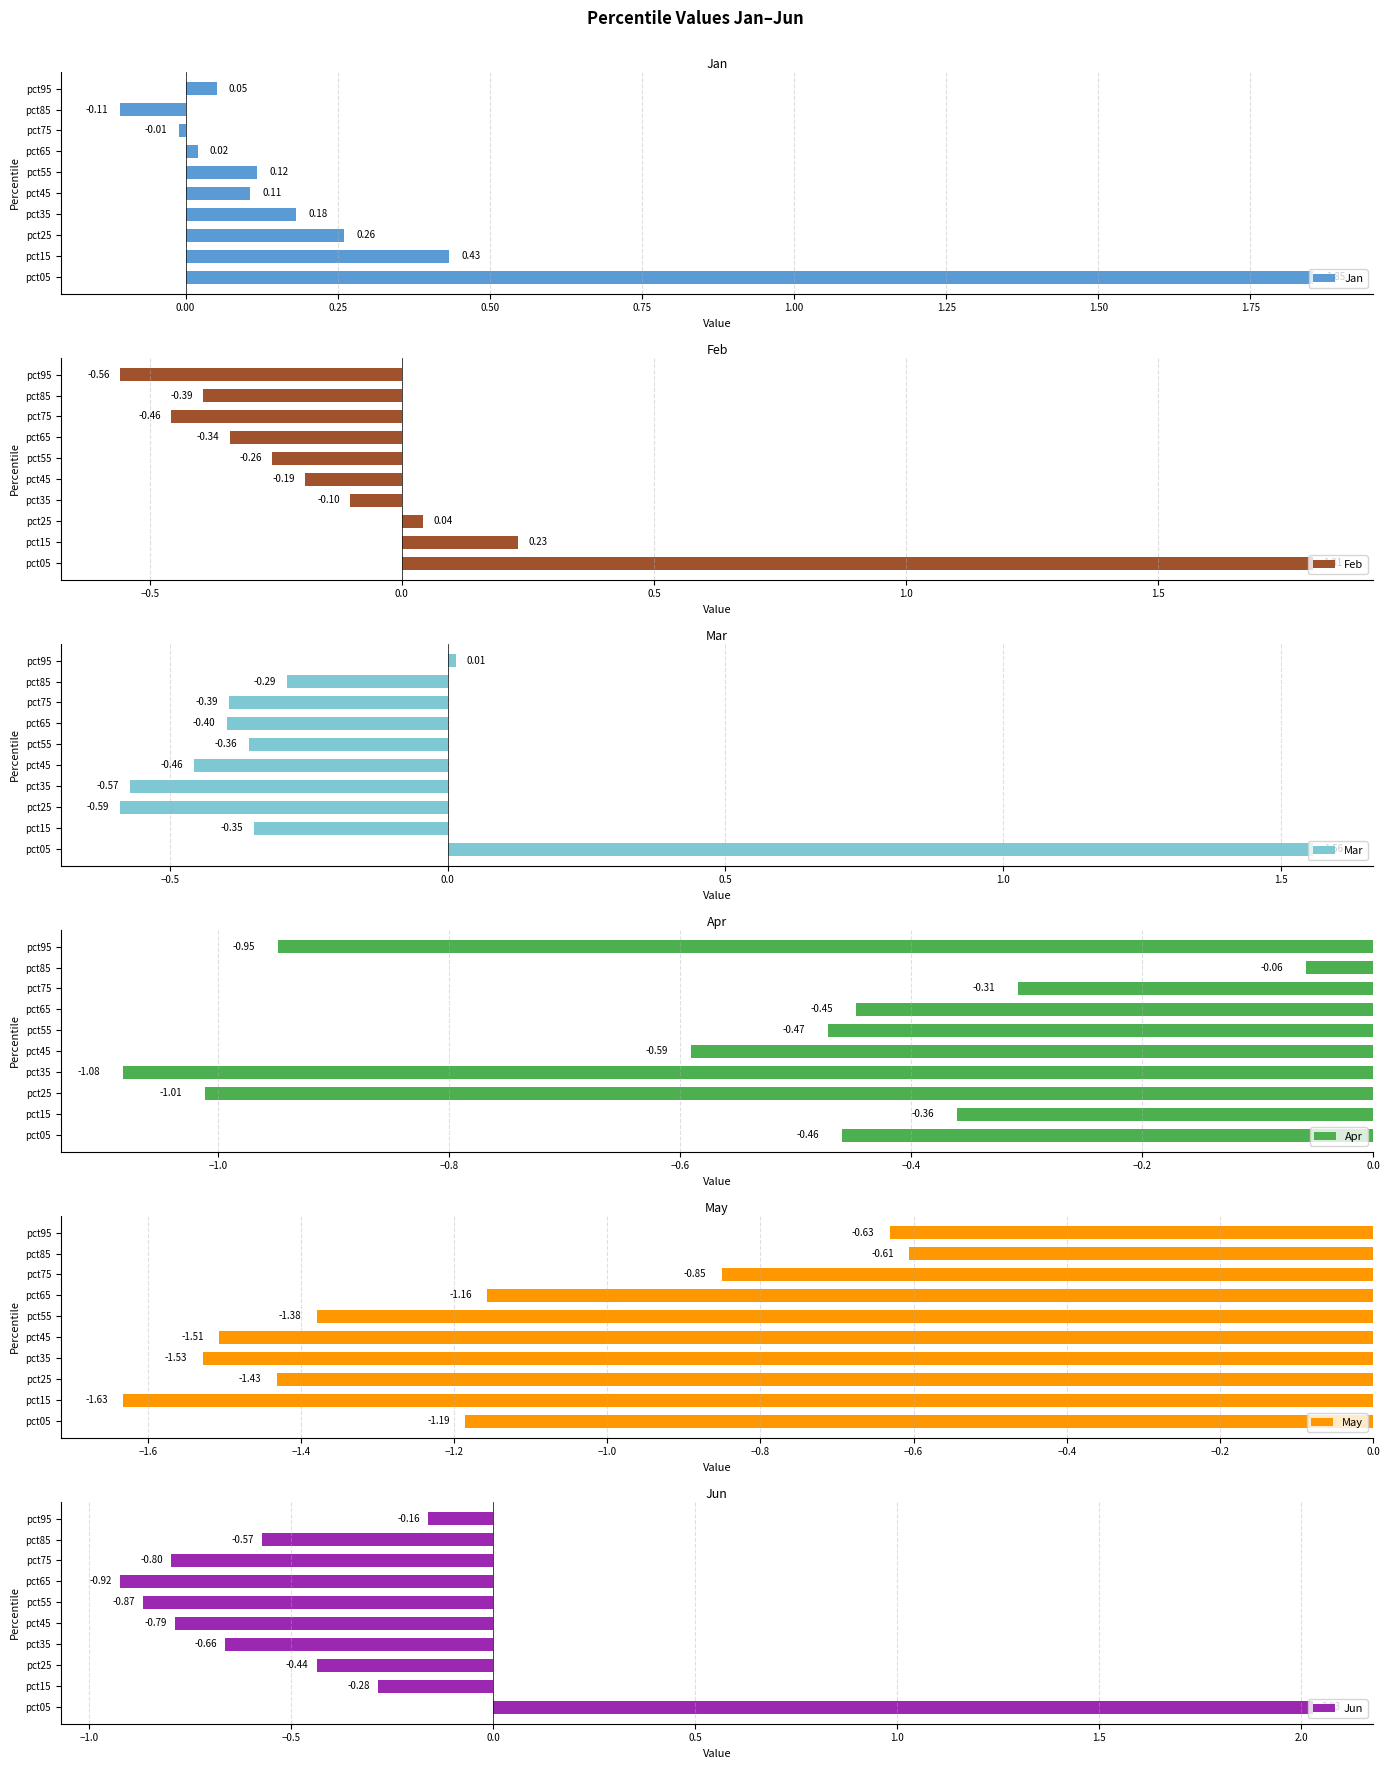

Which series has the widest spread of values?

Jun